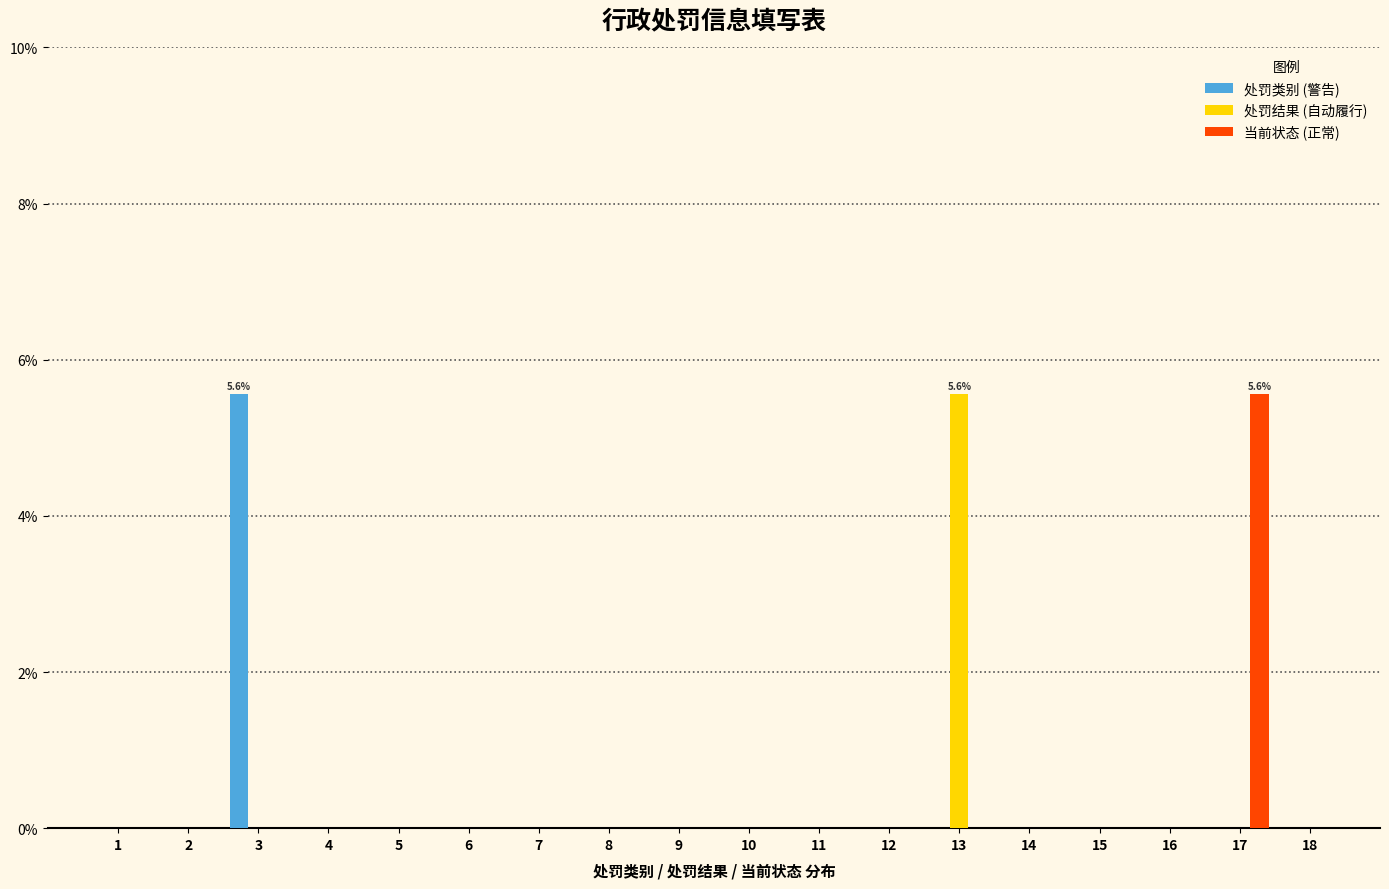

What is the total value across all series at 17?

5.6